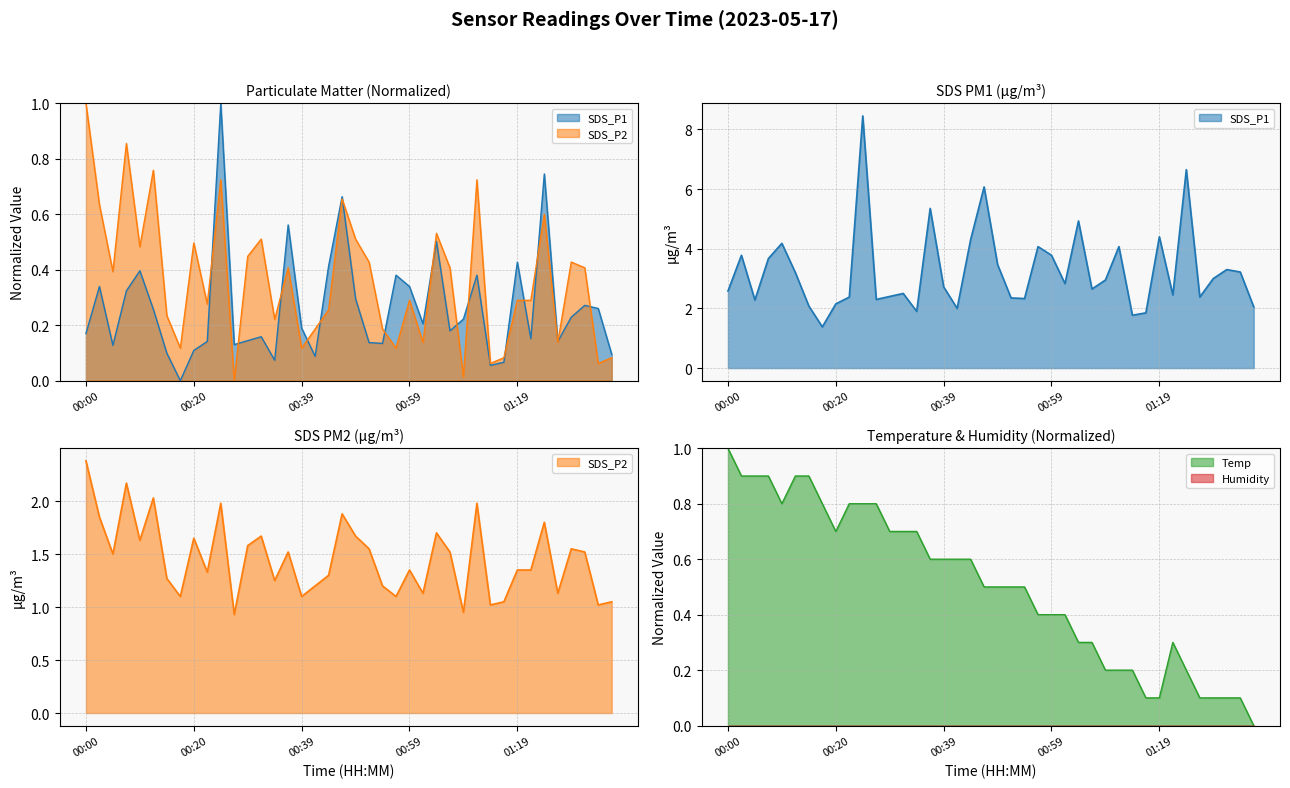

Where is SDS_P1 nearest to the value 0?

00:17